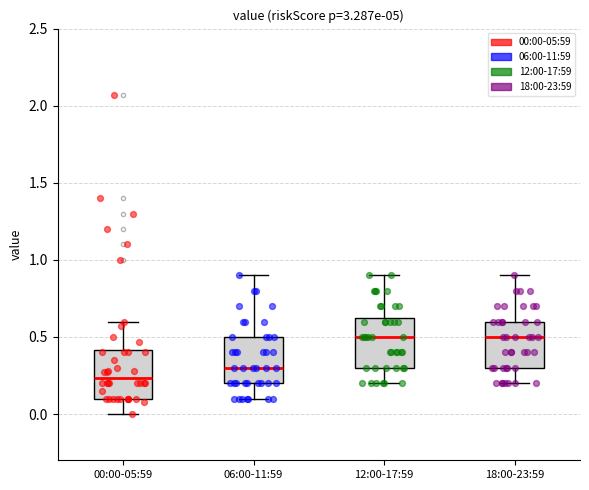

Where is the upper edge of the box for 18:00-23:59 on the y-axis? The values are not printed on the chart, so give them approximately, as read against the axis.

0.60